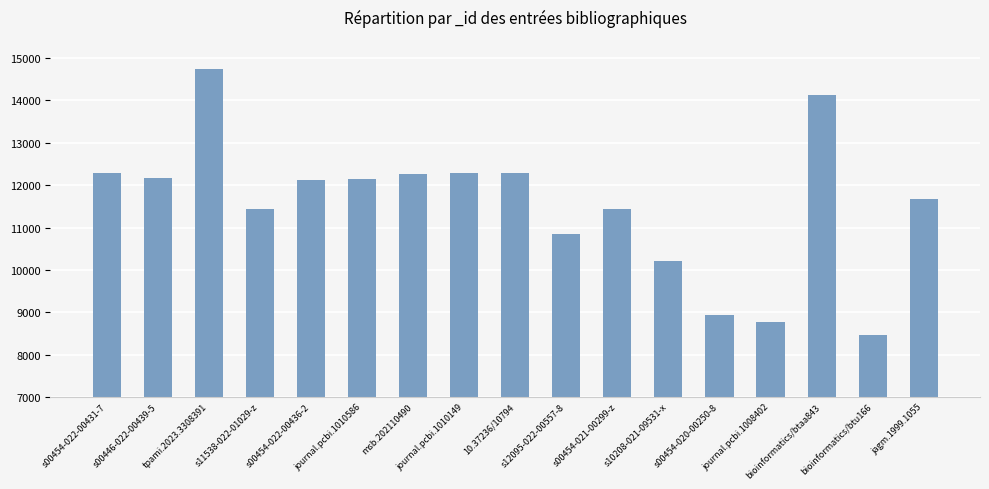

Is it true that the value at bioinformatics/btaa843 is 6650?

False